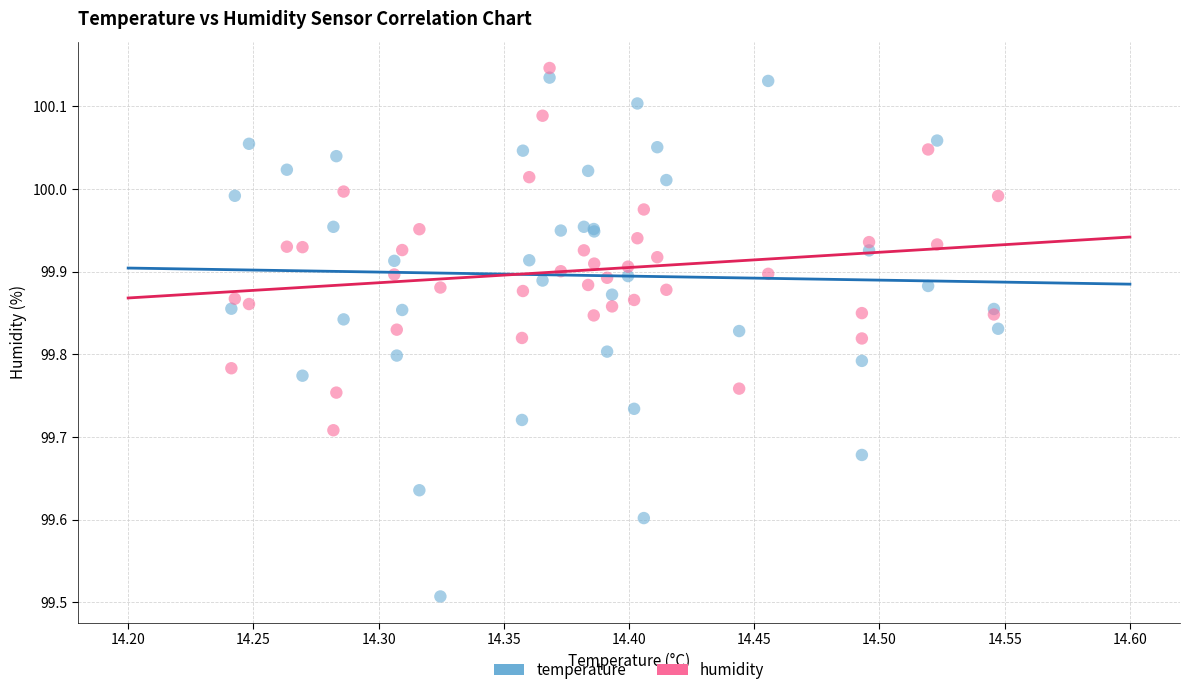

What is the X range (max minus min) for the scatter plot?

0.3